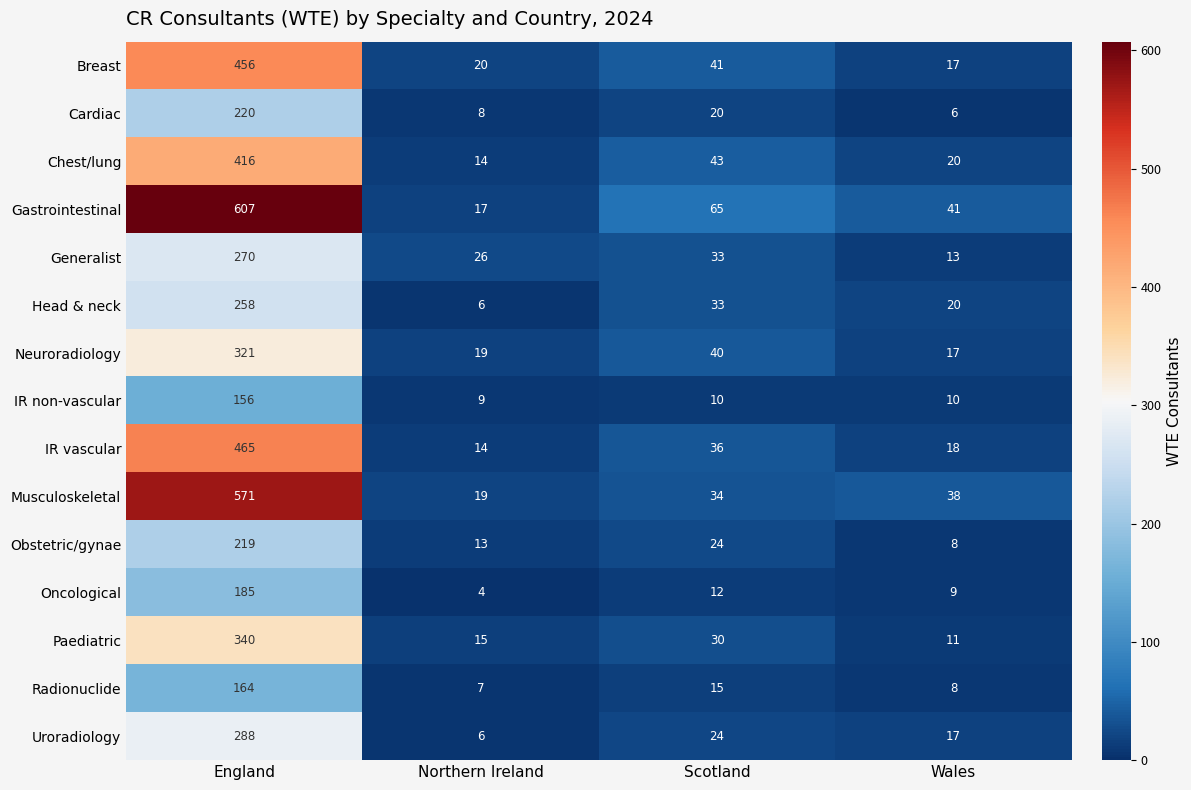

The Neuroradiology series shows 40 at Scotland. True or false?

True